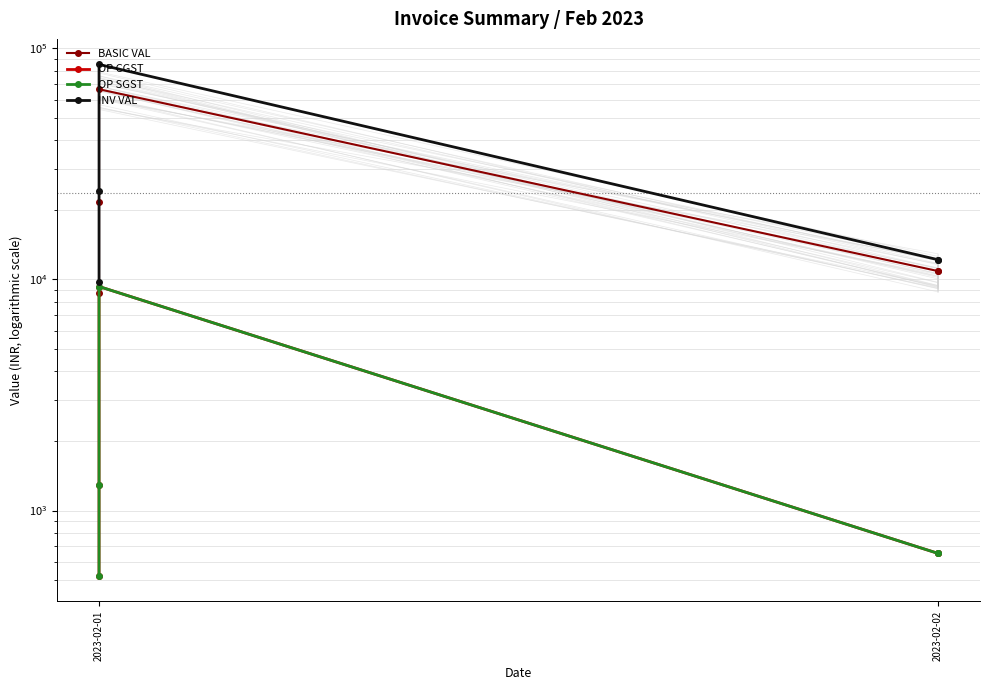

The value of BASIC VAL at 2023-02-01 is 101971.0. True or false?

False